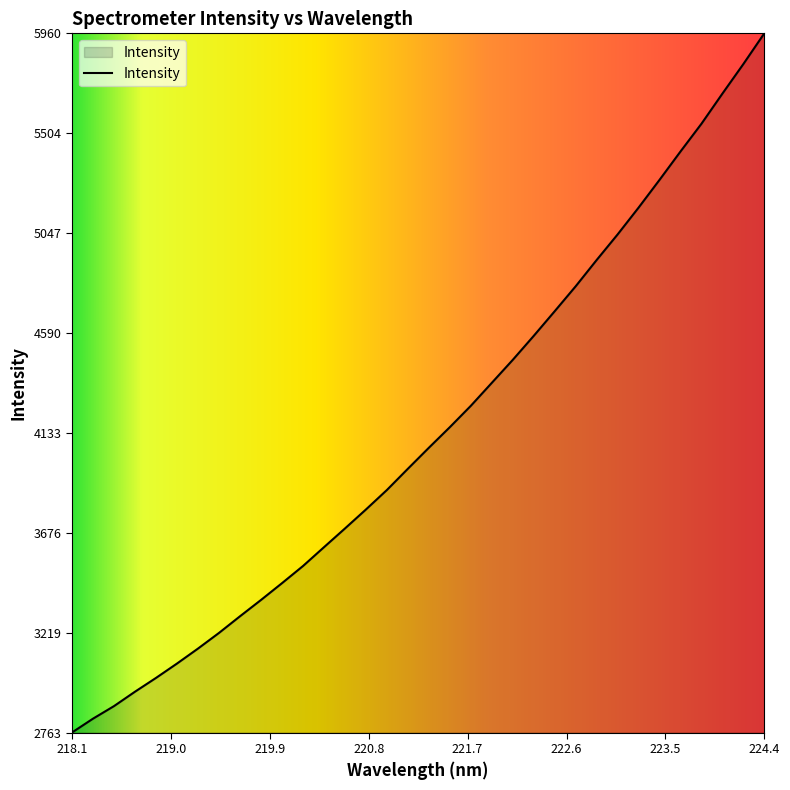

What is the greatest value displayed?

5960.3